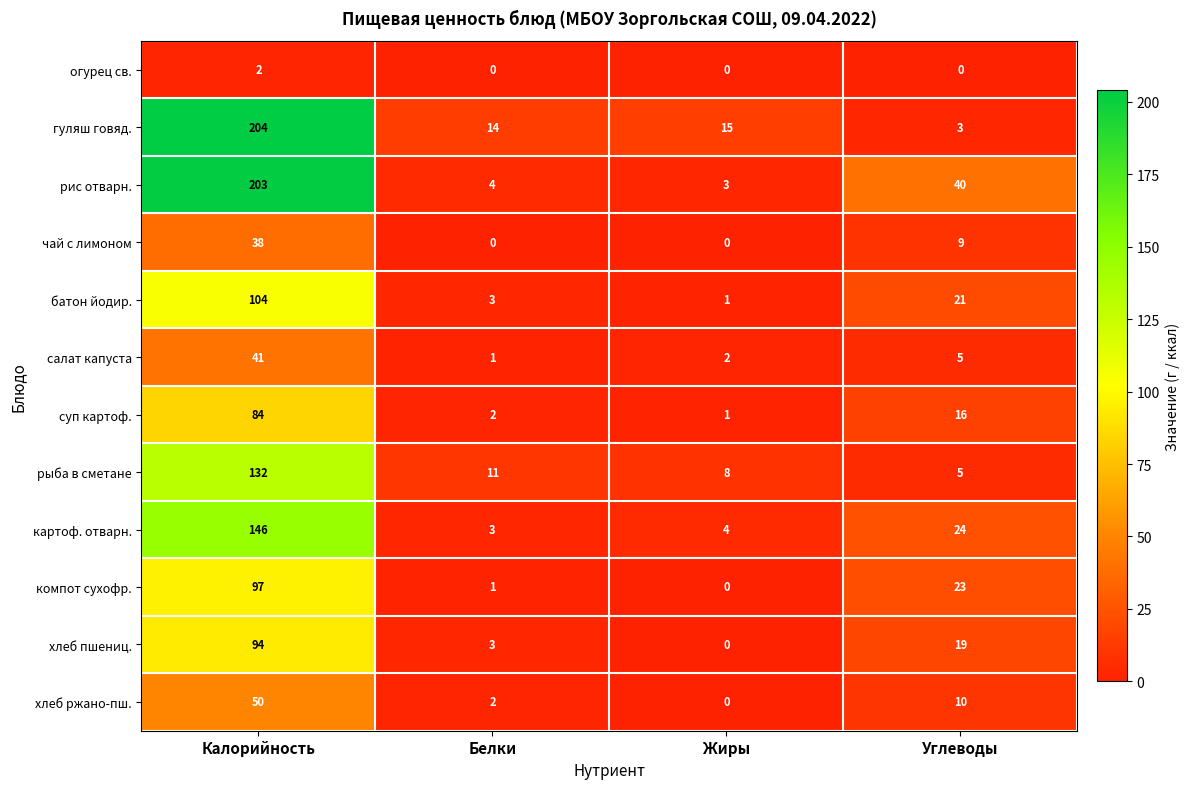

The хлеб ржано-пш. series shows 0 at Жиры. True or false?

True